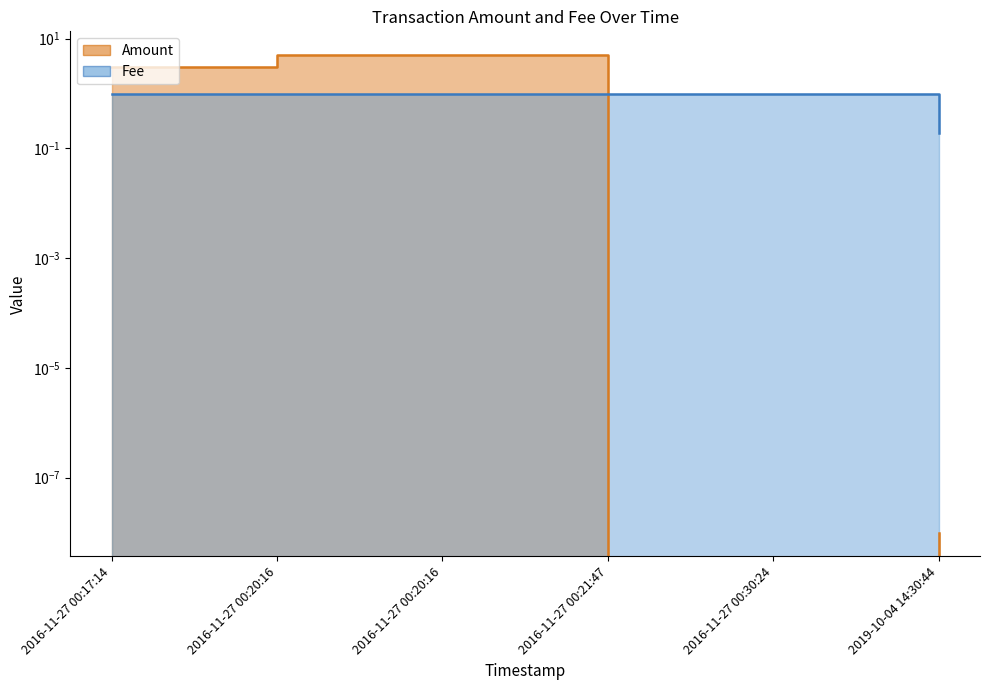

Reading right to left, what are all the values shown in this chart?

Amount: 0.0	0.0	0.0	5.0	5.0	3.0
Fee: 0.2	1.0	1.0	1.0	1.0	1.0